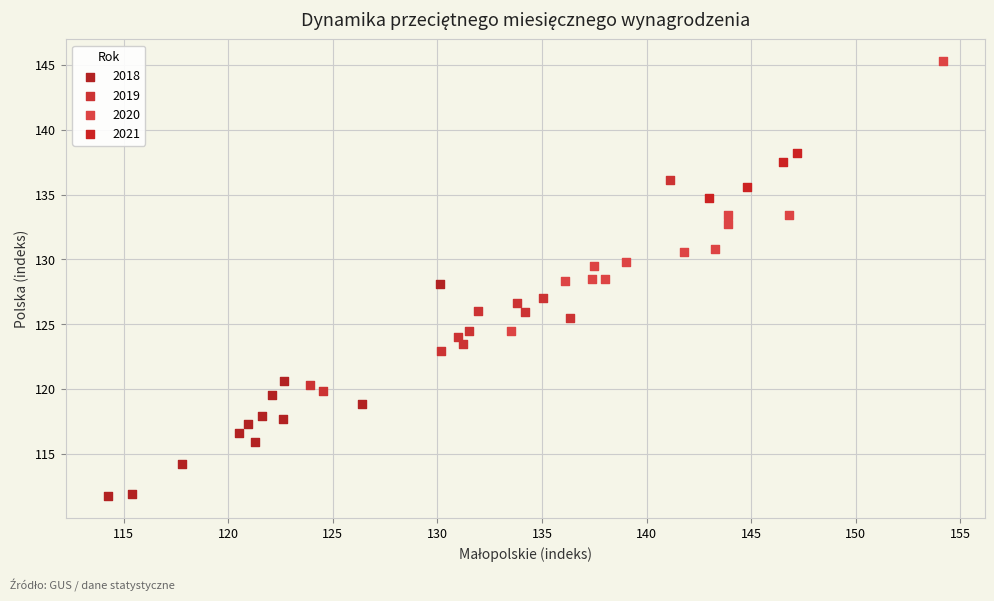

Which series contains the lowest Y value?

2018